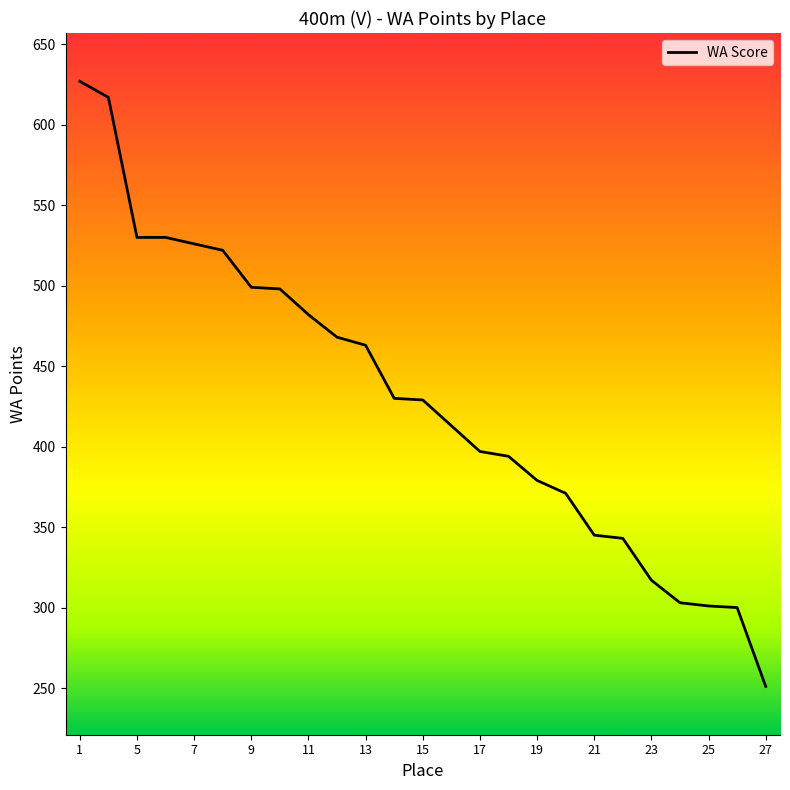

What is the difference between the maximum and minimum values?

376